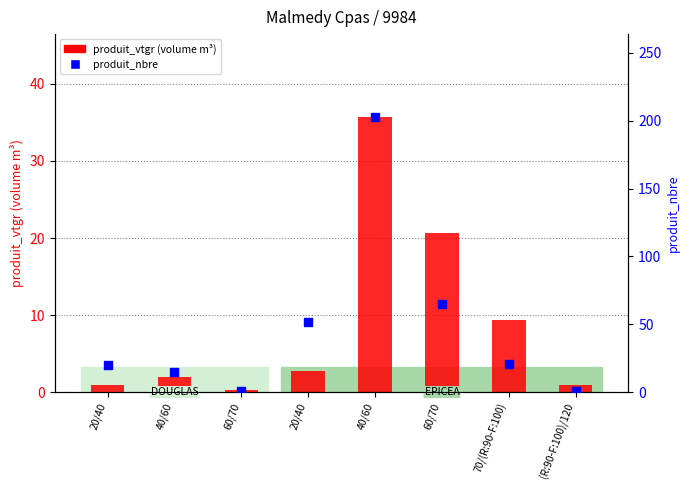

What are all the series names shown in the legend?

produit_vtgr (volume m³), produit_nbre